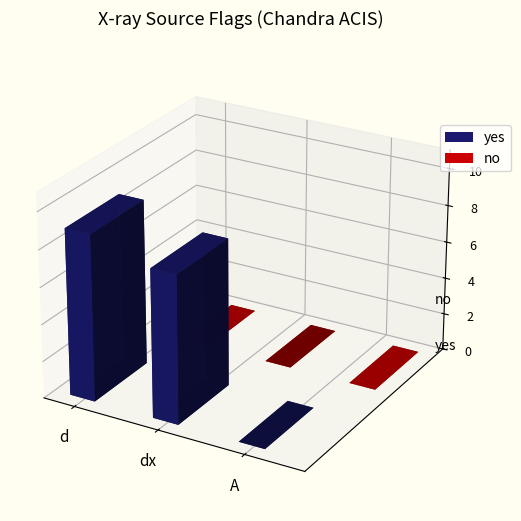

Is the value of yes at dx greater than the value of no at A?

Yes